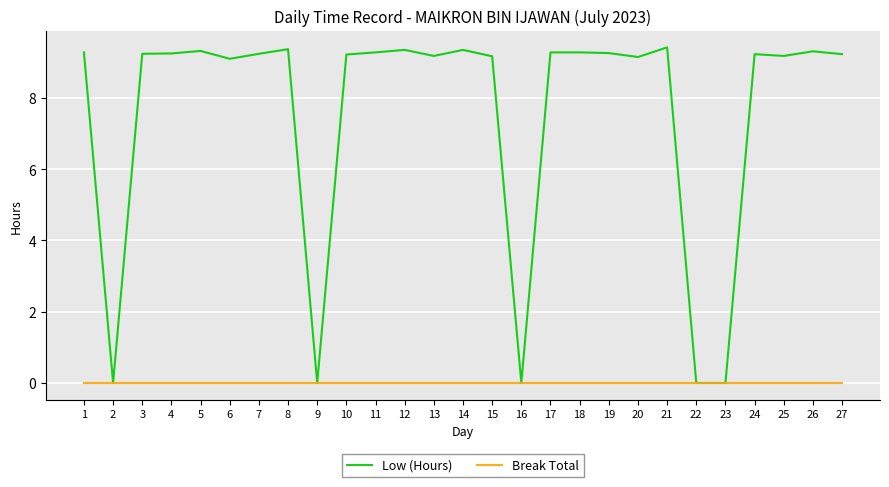

Which series has the widest spread of values?

Low (Hours)